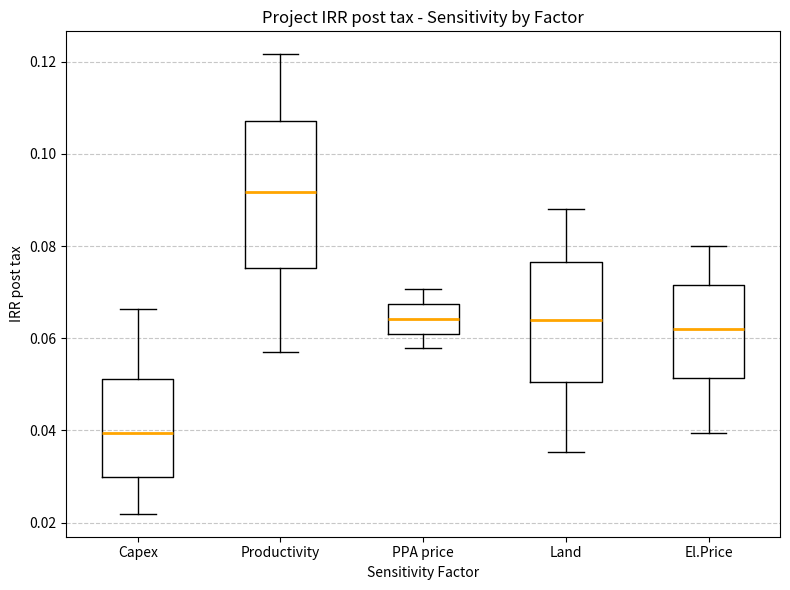

Reading left to right, read every box against the y-axis: the position of its median line, the range the box covers, and the ends of its whiskers. The values are not printed on the chart, so give them approximately, as read against the axis.

Capex: median 0.040, box 0.030 to 0.052, whiskers 0.022 to 0.066
Productivity: median 0.092, box 0.076 to 0.108, whiskers 0.058 to 0.122
PPA price: median 0.064, box 0.060 to 0.068, whiskers 0.058 to 0.070
Land: median 0.064, box 0.050 to 0.076, whiskers 0.036 to 0.088
El.Price: median 0.062, box 0.052 to 0.072, whiskers 0.040 to 0.080